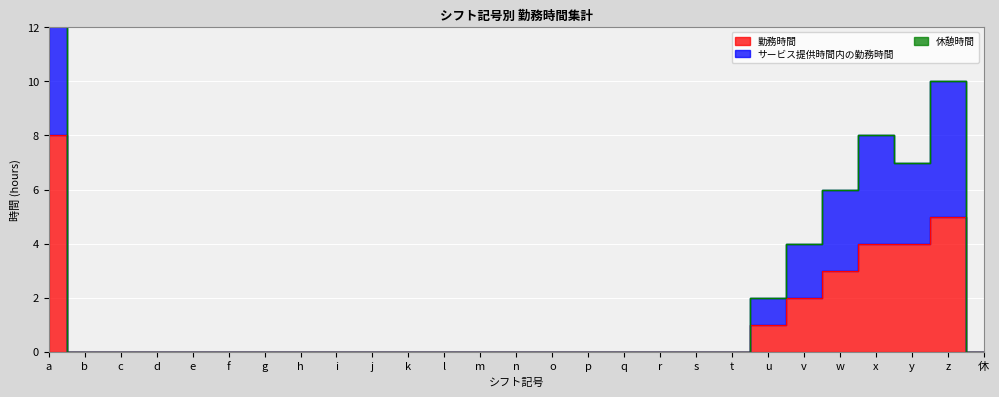

Which label corresponds to the largest value in the chart?

a